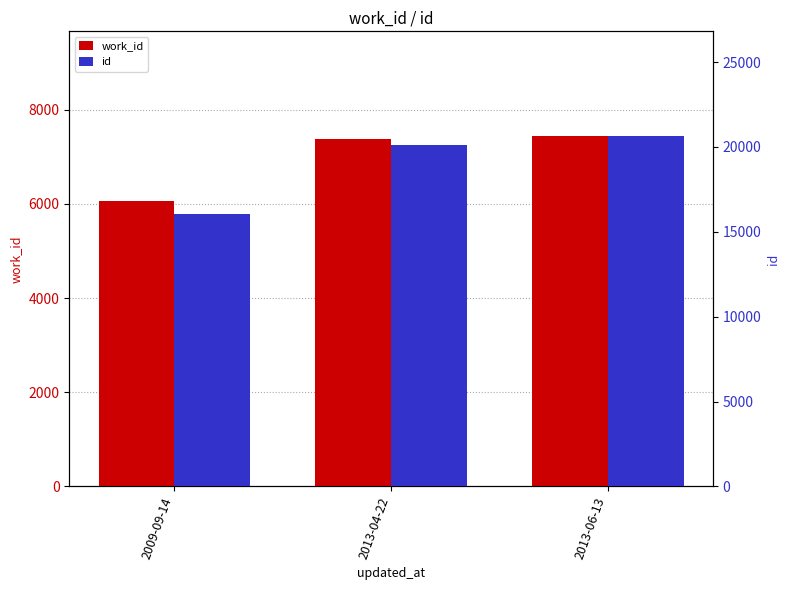

Reading left to right, what are all the values shown in this chart?

work_id: 2009-09-14=6069	2013-04-22=7379	2013-06-13=7432
id: 2009-09-14=16069	2013-04-22=20135	2013-06-13=20623